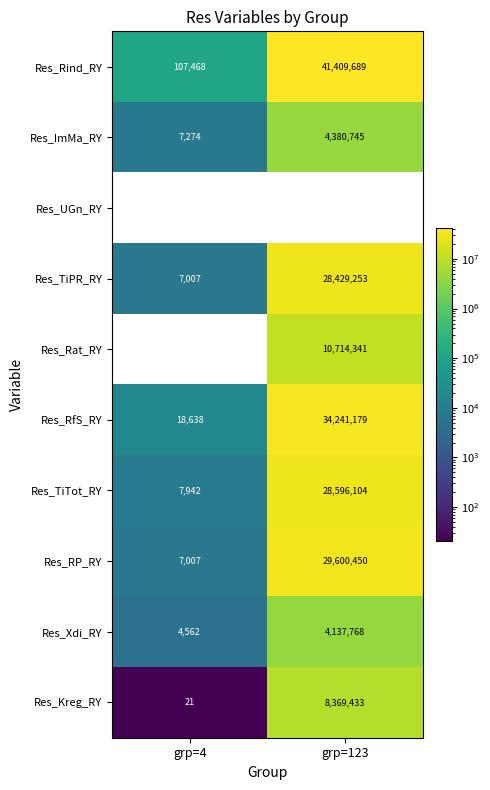

True or false: Res_TiTot_RY has a value of 13620.3 at grp=4.

False